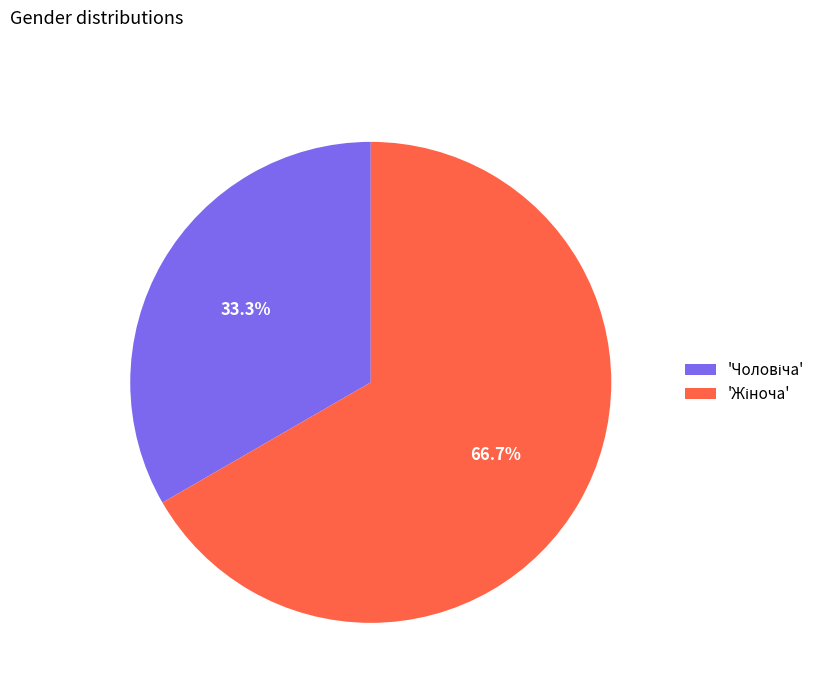

Is there any slice that represents more than half of the pie?

Yes